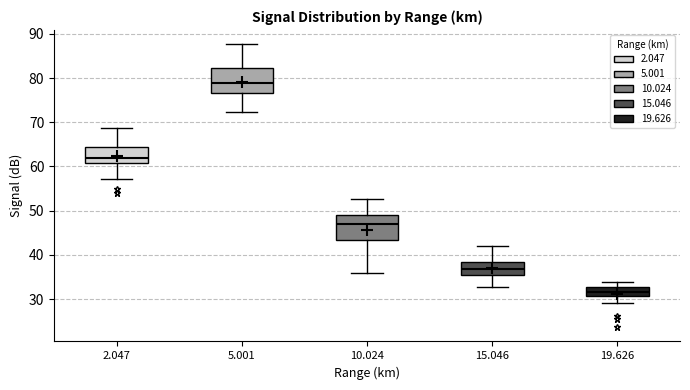

Which box has the lowest median line?

19.626